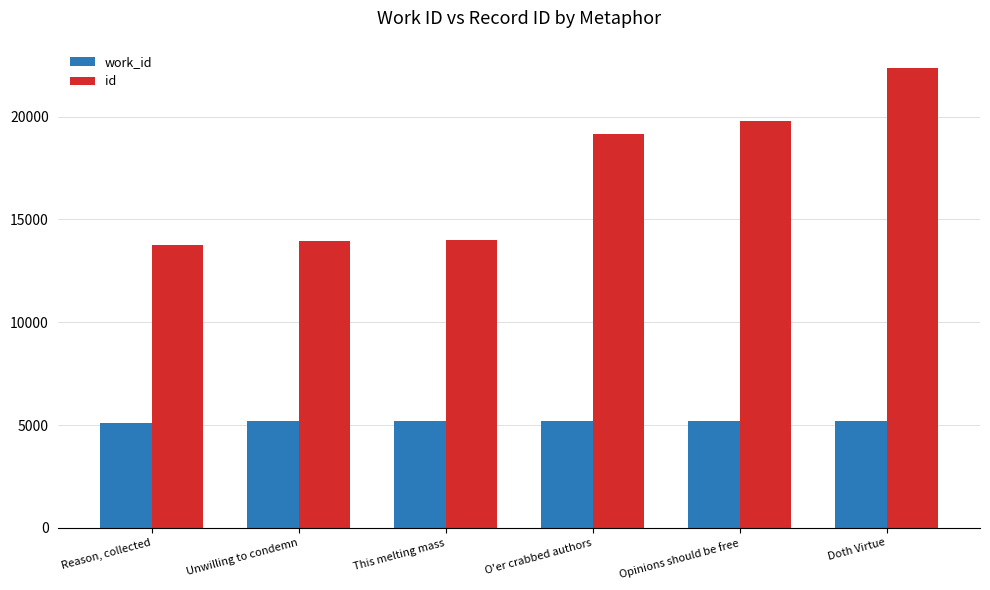

Rank the series by their average value, from lowest to highest.

work_id, id